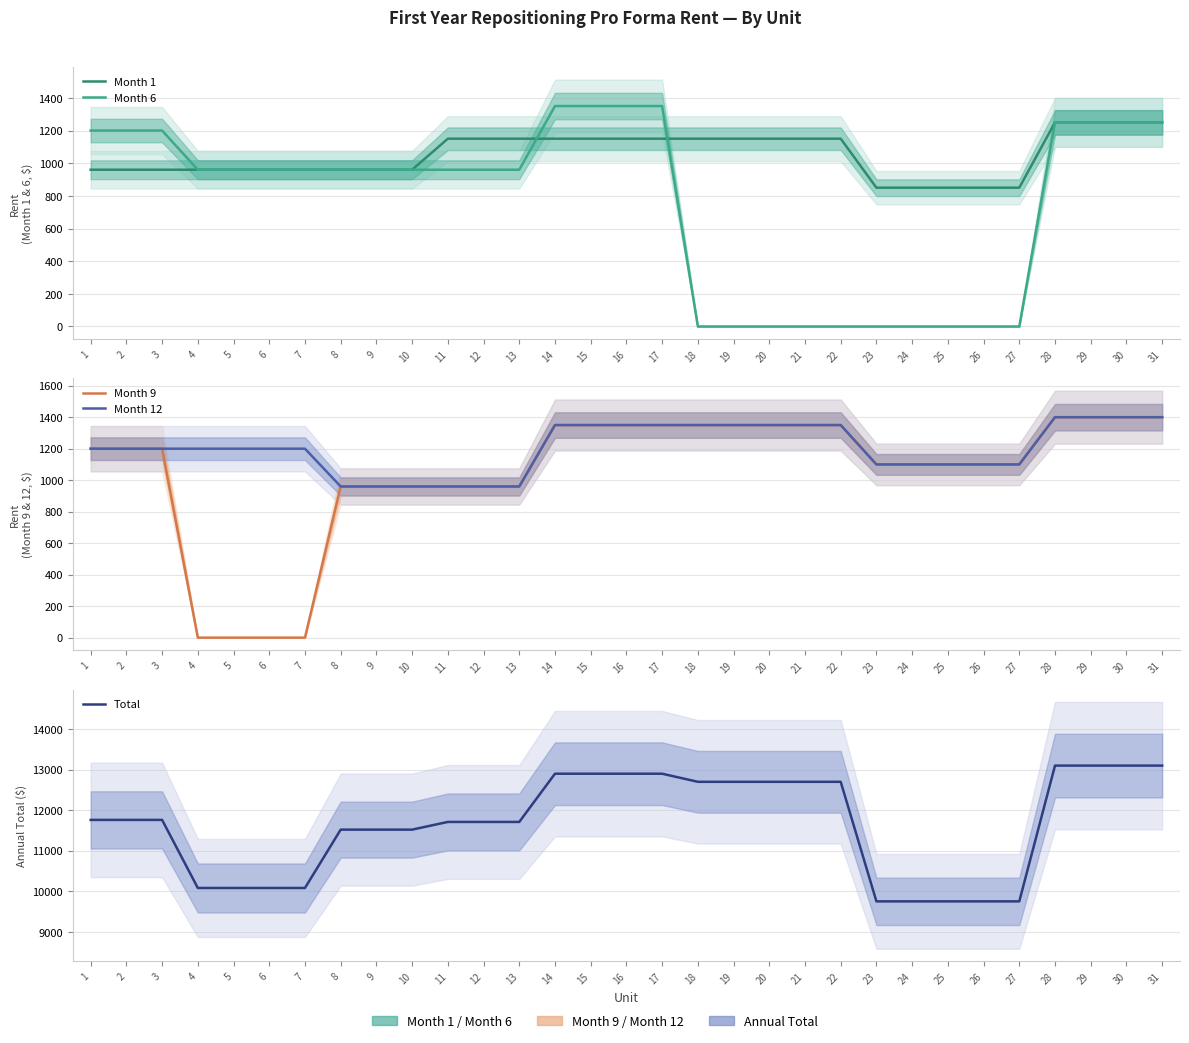

Is it true that Month 9 equals 2108 at 19?

False